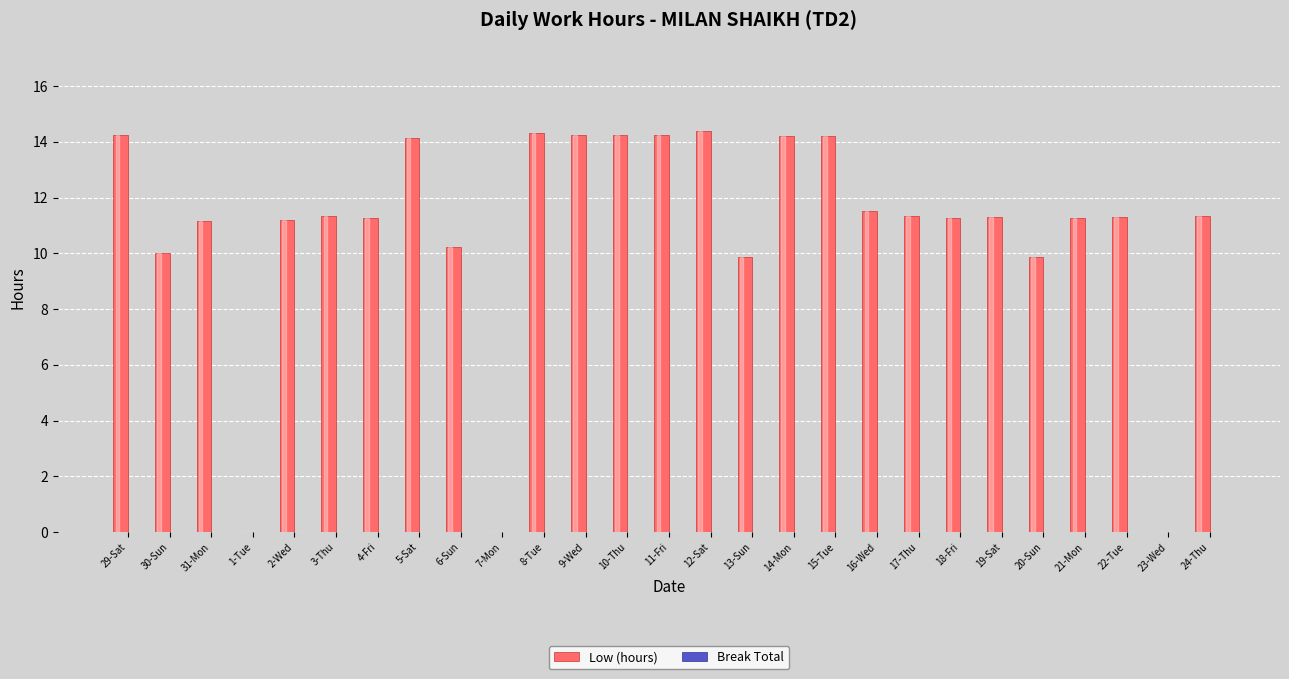

True or false: the data shows 9.4 at 12-Sat.

False